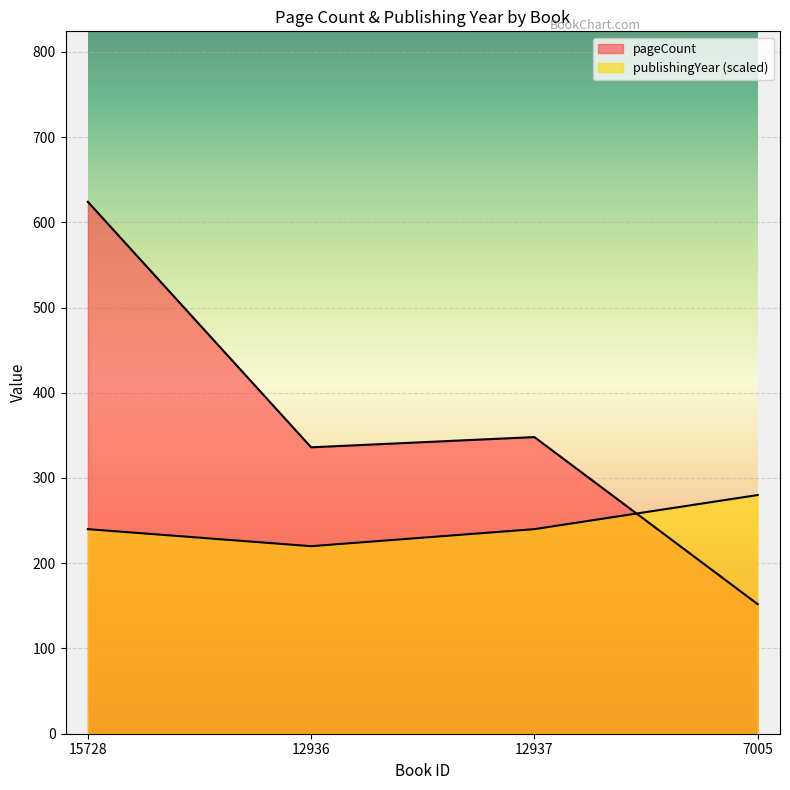

The value of pageCount at 12936 is 336. True or false?

True